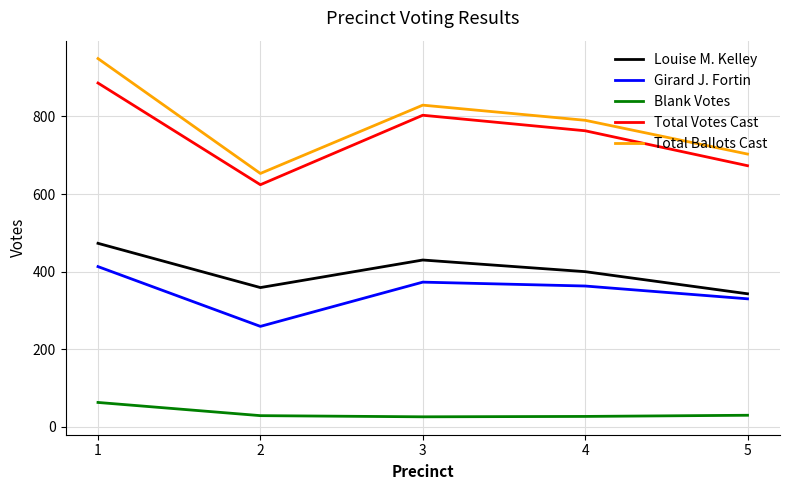

The Total Ballots Cast series shows 467 at 5. True or false?

False